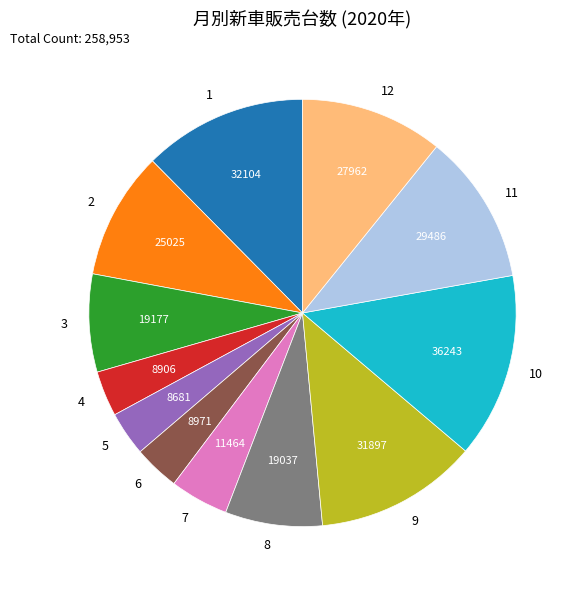

Approximately how many times larger is the value at 8 compared to 2?

0.8